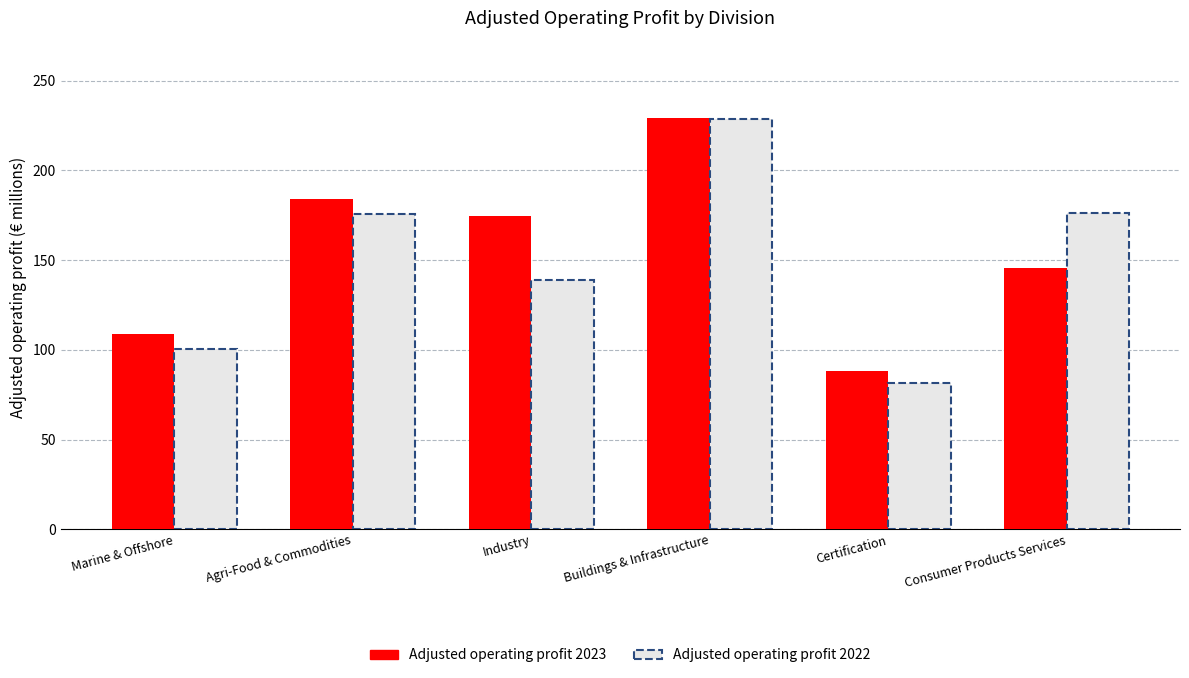

What is the approximate value at Buildings & Infrastructure?

229.3